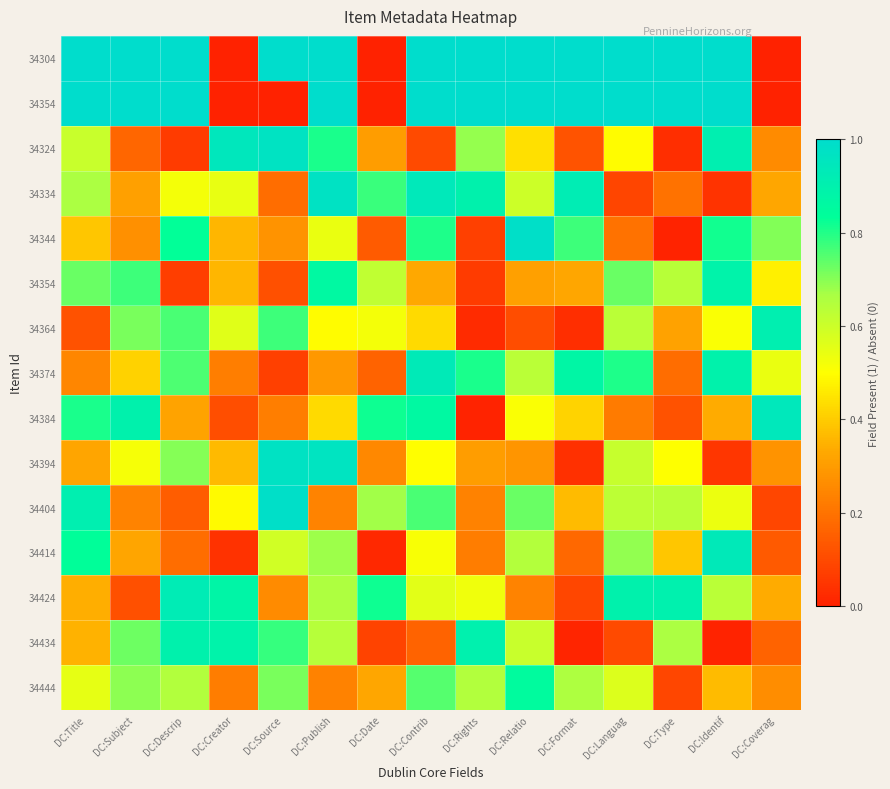

What is the total value across all series at DC:Creator?

6.0